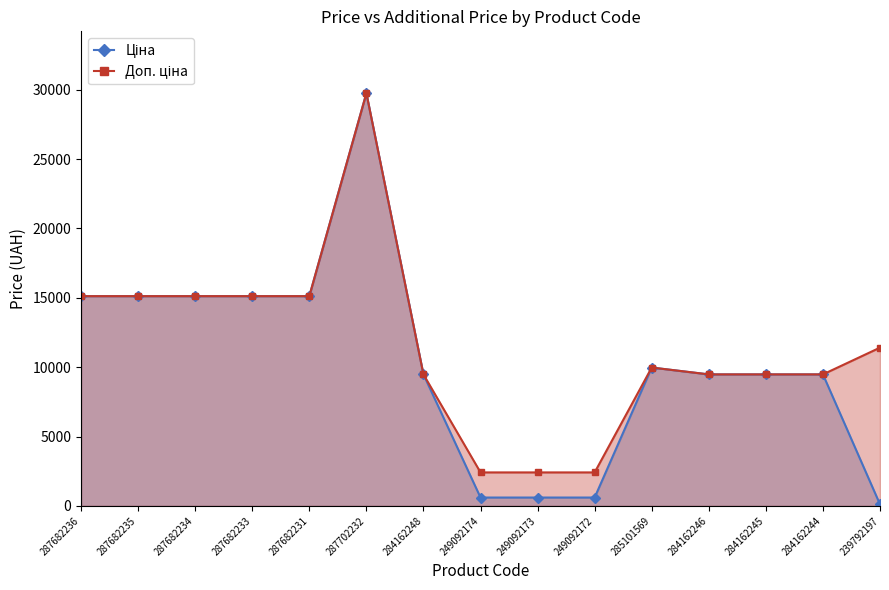

Where does the Доп. ціна series first go above 9974?

287682236